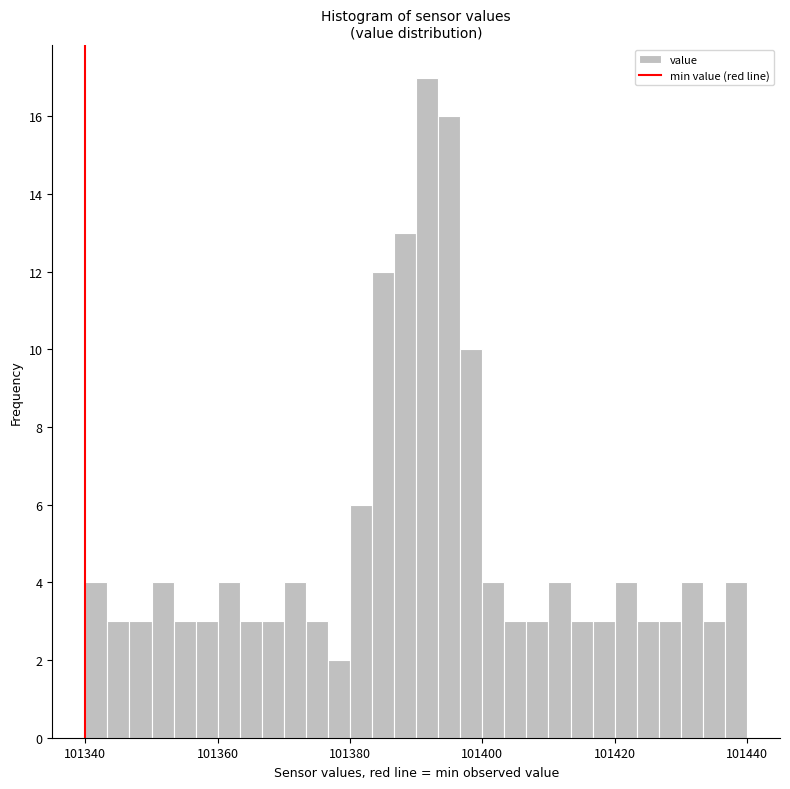

Read against the x-axis, roughly where is the centre of the tallest bar?

101392